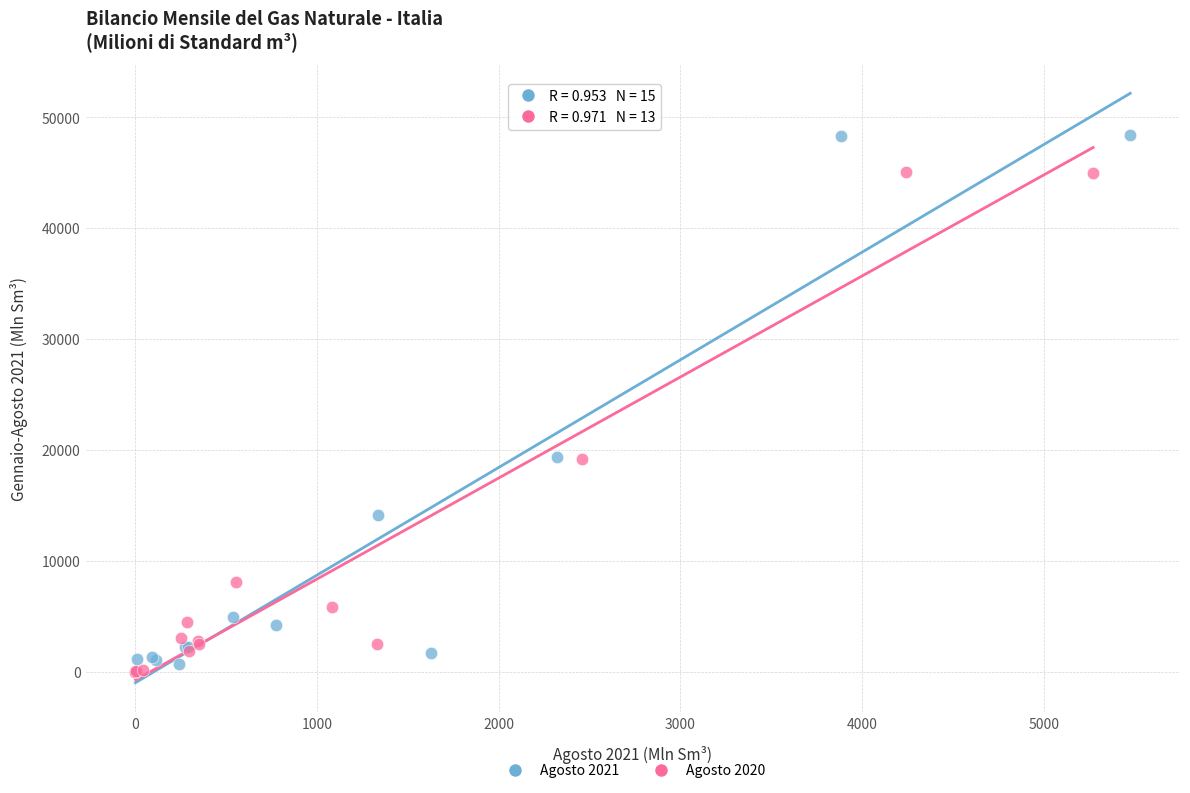

Which series has the largest Y range (max minus min)?

Agosto 2021